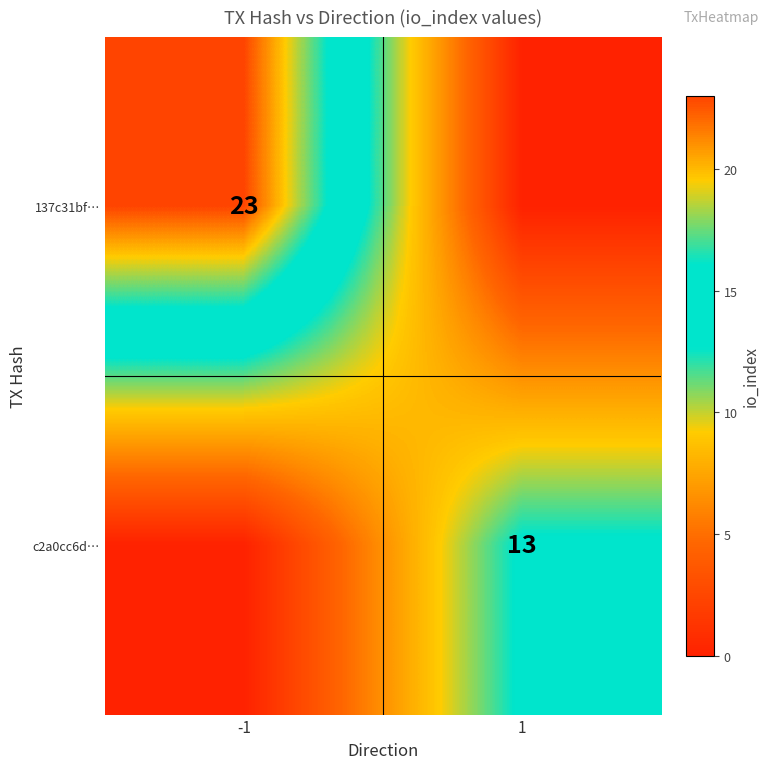

True or false: c2a0cc6d… has a value of 20 at 1.

False